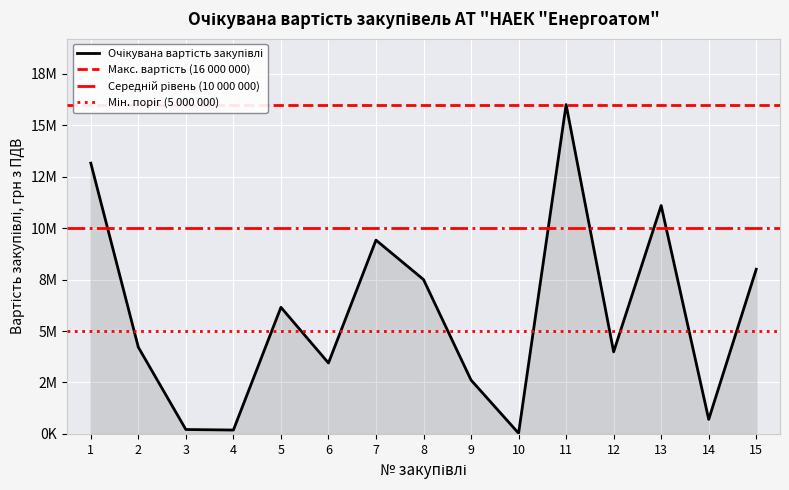

What is the greatest value displayed?

16000000.0